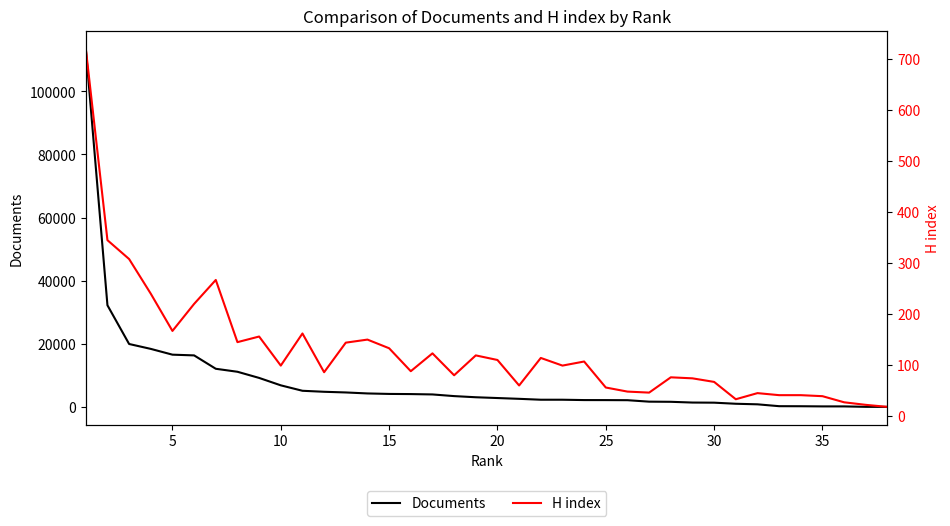

What is the maximum value for Documents?

113548